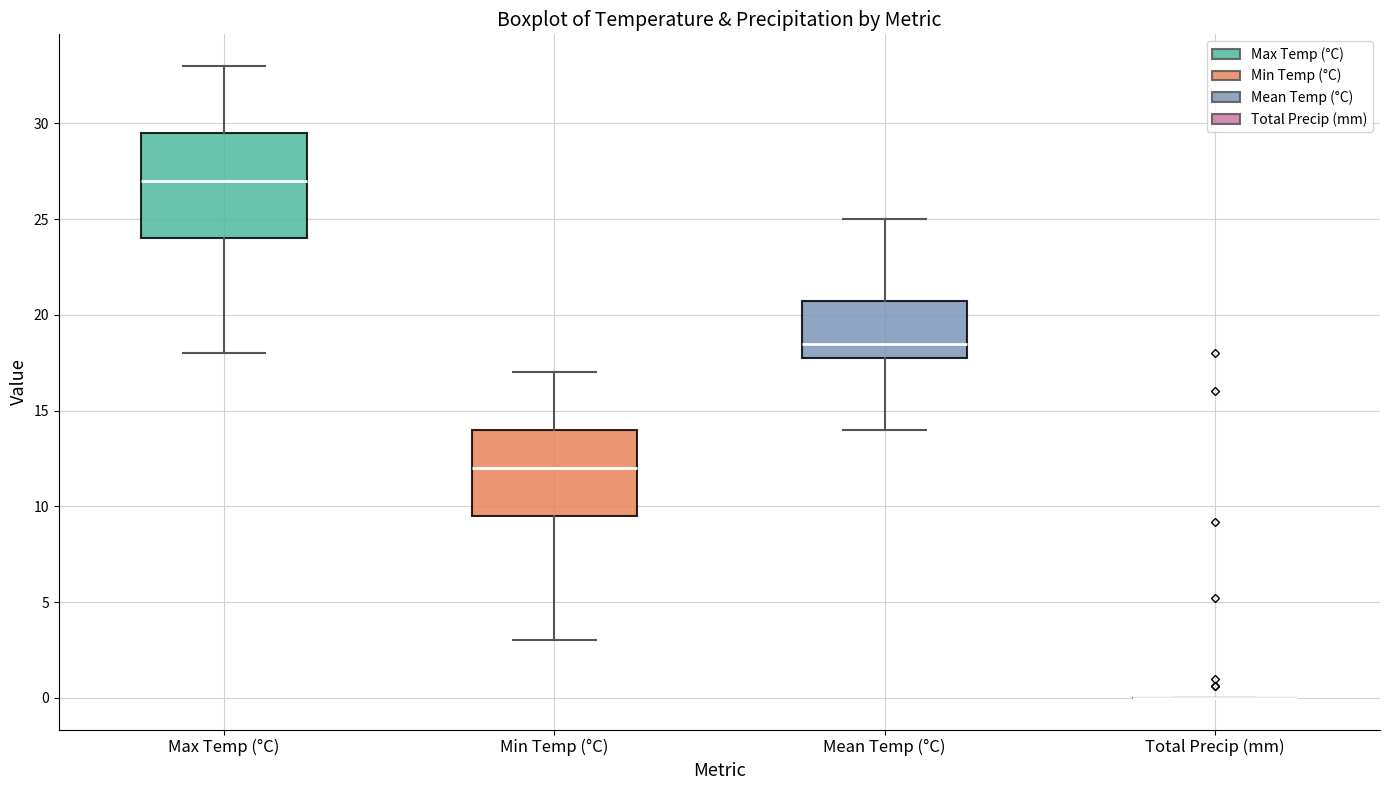

Comparing the boxes themselves (not the whiskers), which one is the tallest?

Max Temp (°C)